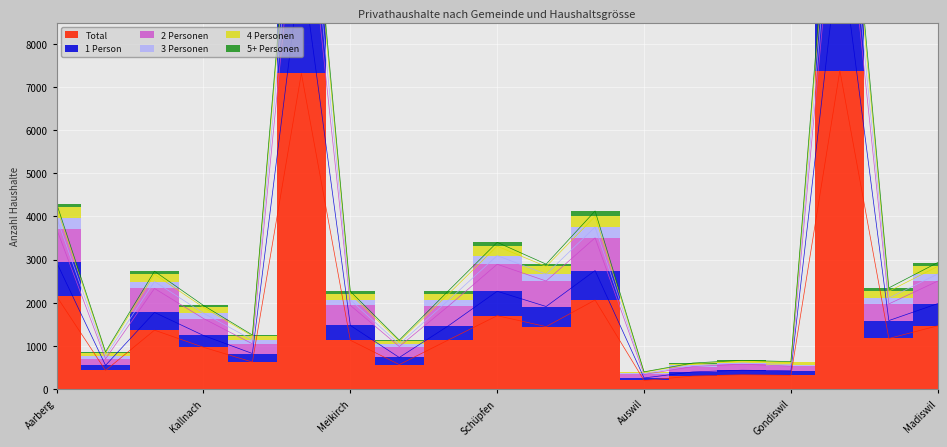

What is the average value of the 5+ Personen series?

2890